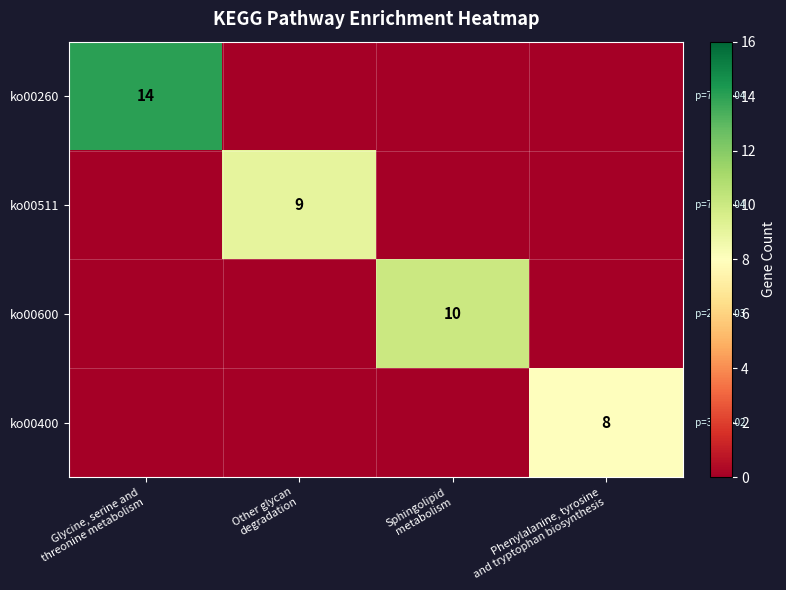

Which series changed the most between Other glycan degradation and Phenylalanine, tyrosine and tryptophan biosynthesis?

ko00511